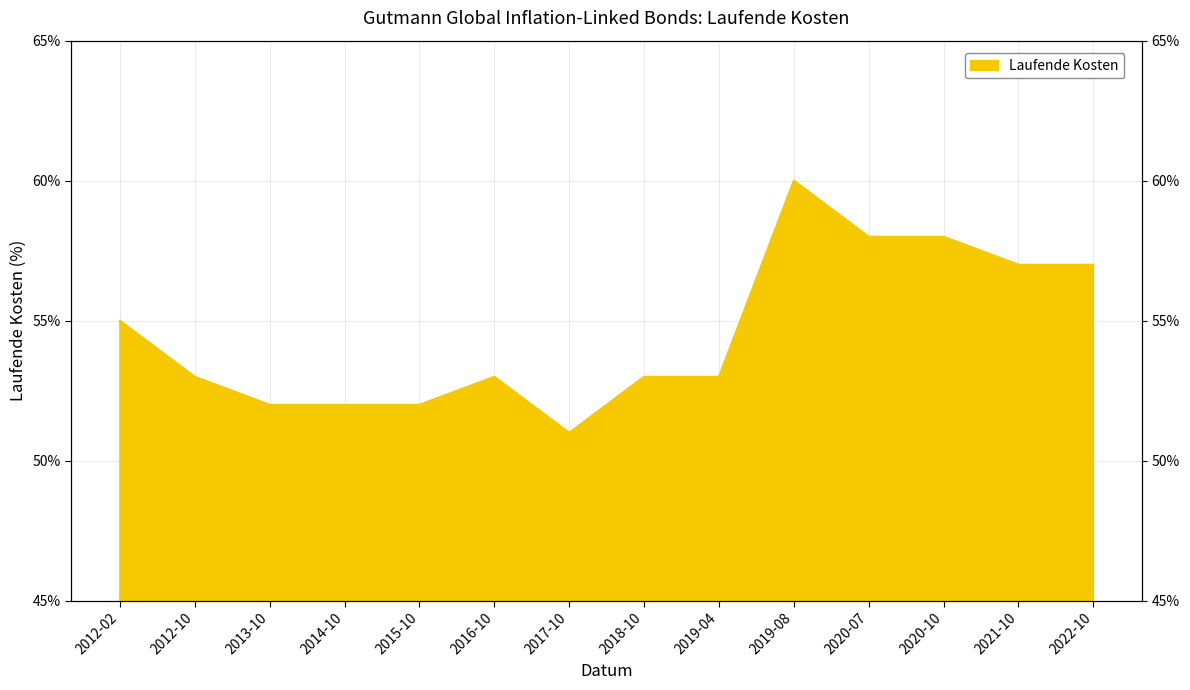

What is the value of the 1st point from the left?

0.6